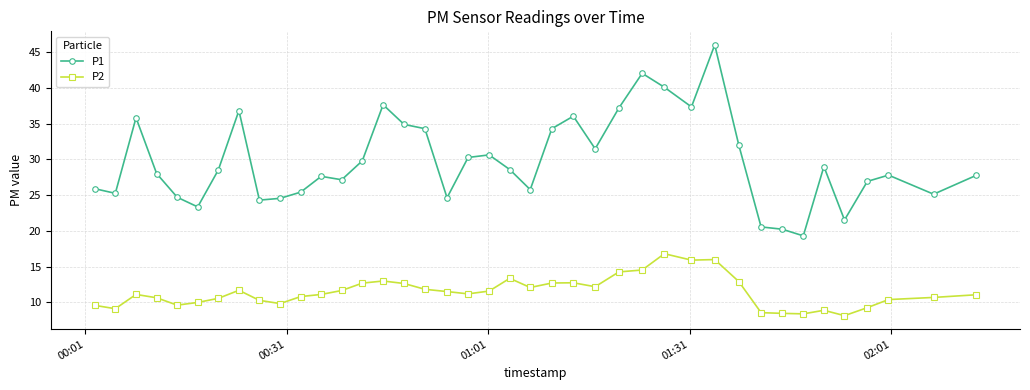

What is the average value of the P2 series?

11.4